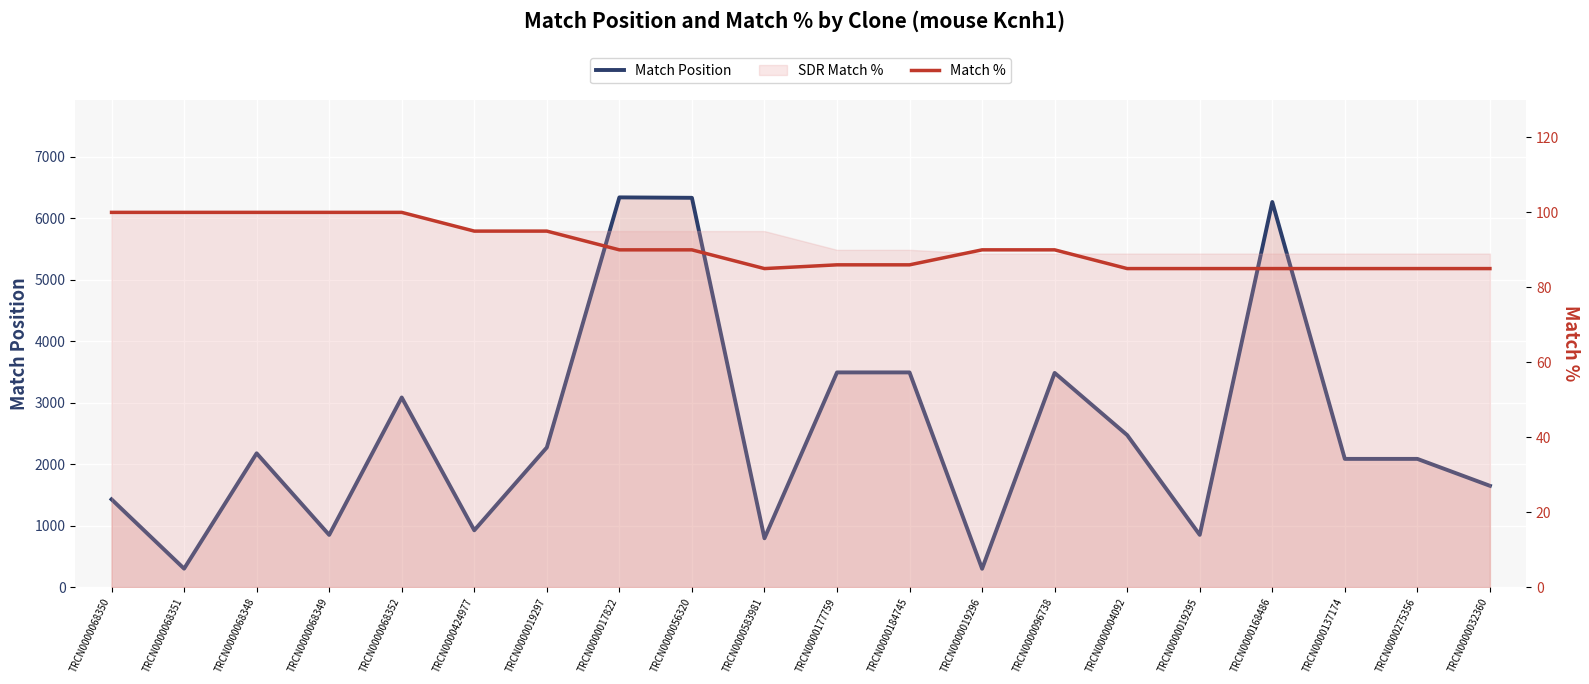

What position from the left is TRCN0000056320?

9